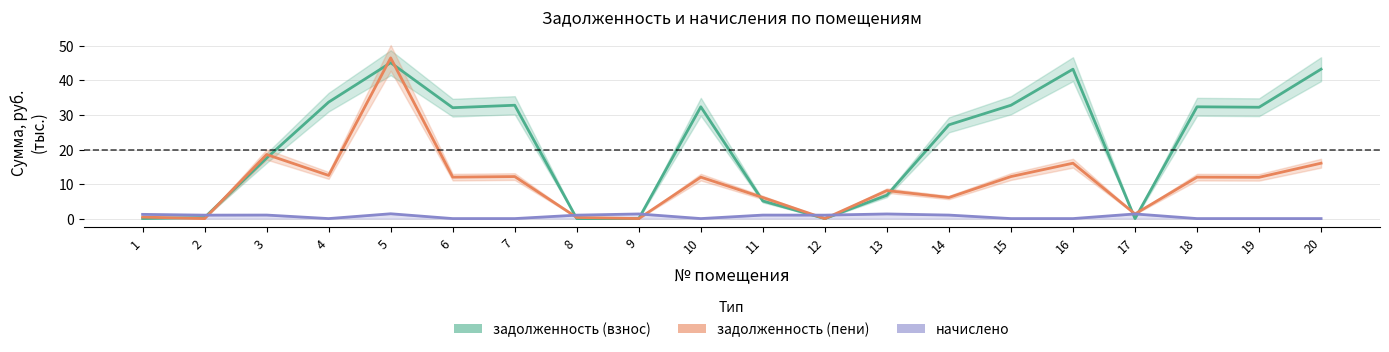

How many lines are shown in the chart?

3